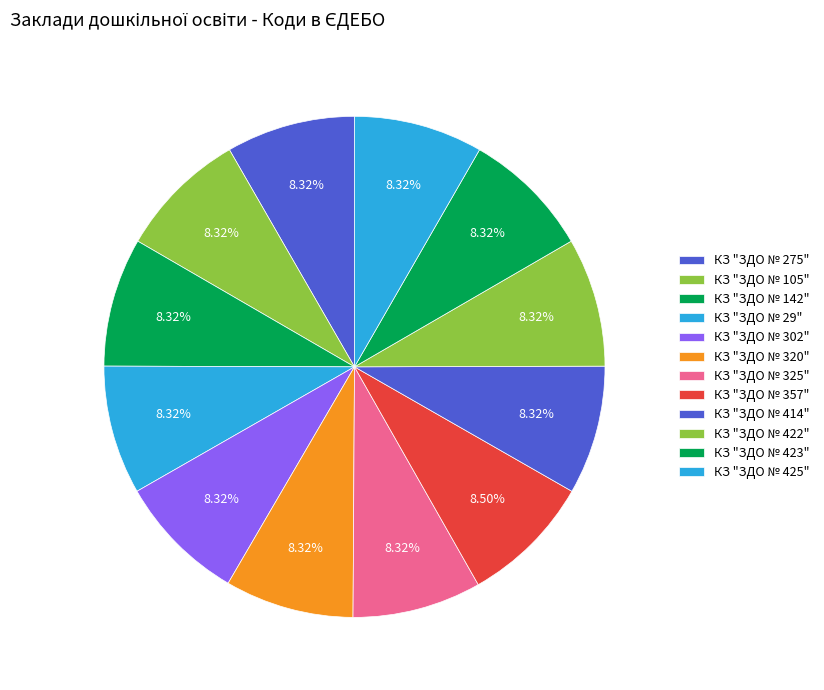

How many segments does this pie chart have?

12